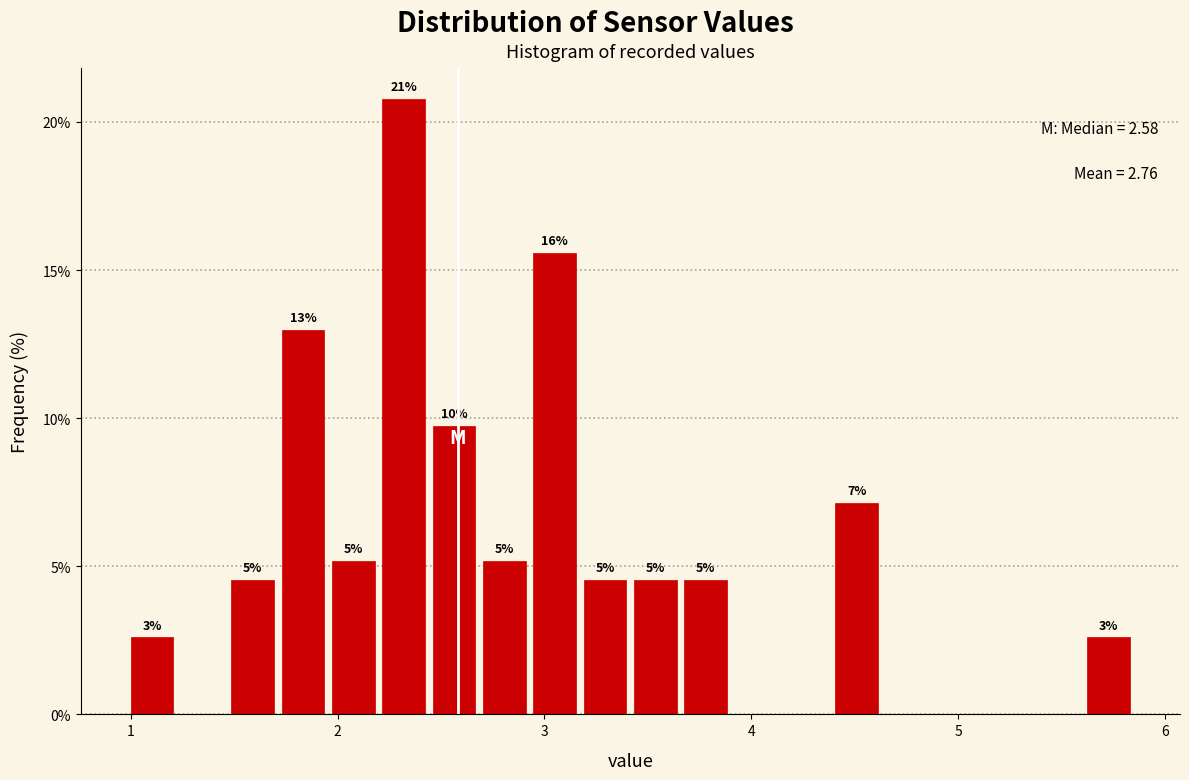

Read against the x-axis, roughly where is the centre of the tallest bar?

2.3